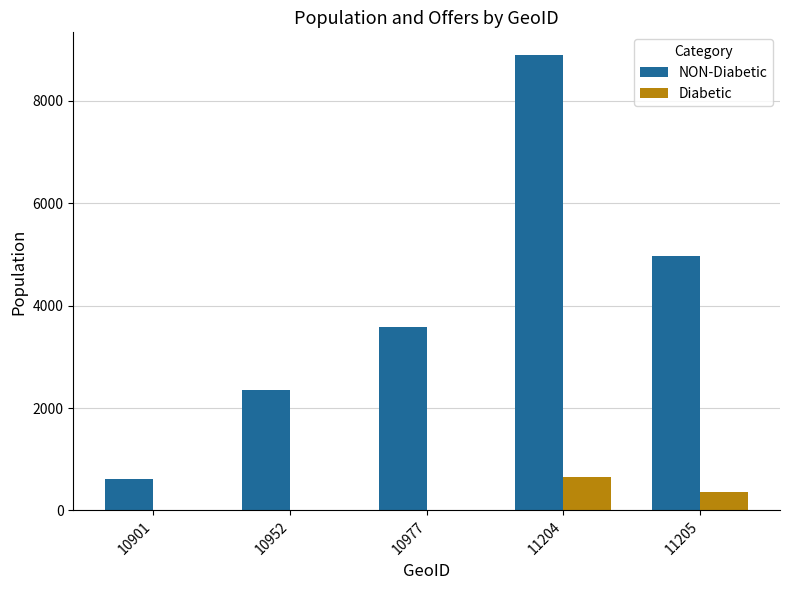

Are the bars horizontal?

No